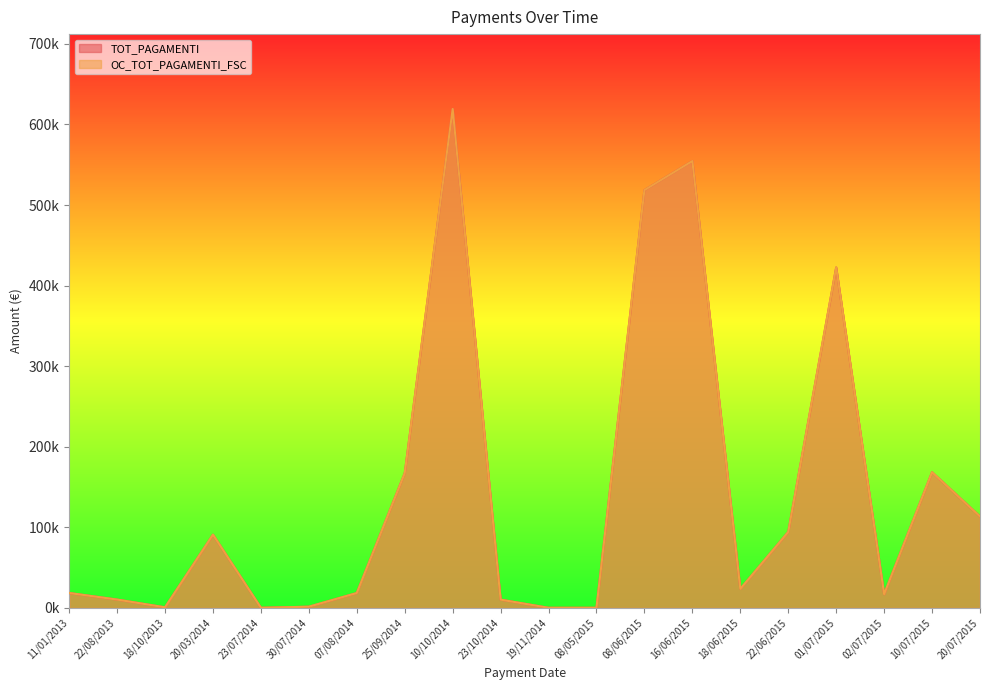

Count the number of data series in this chart.

2